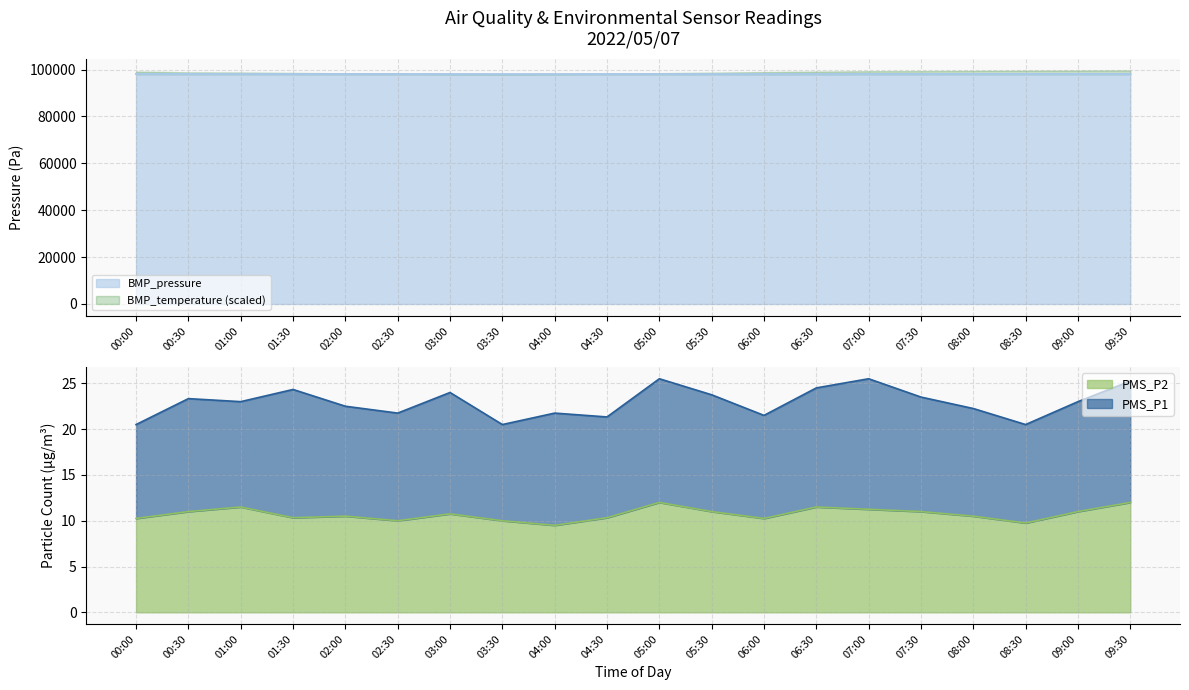

How many values in the PMS_P2 series exceed 10?

16